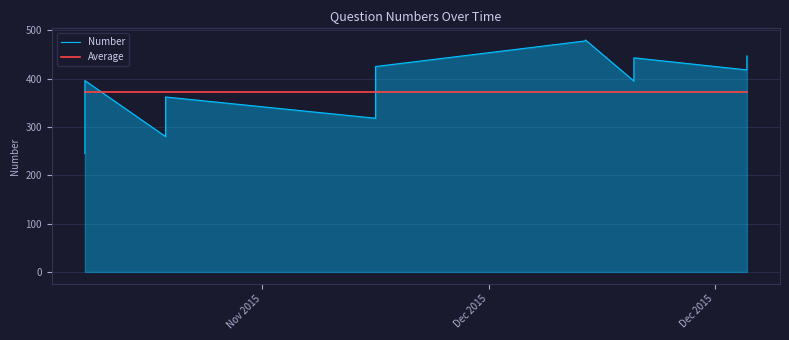

Reading left to right, transcribe all the data shown in this chart.

Number: 245.0	247.0	250.0	273.0	291.0	293.0	295.0	323.0	327.0	328.0	332.0	337.0	389.0	392.0	393.0	396.0	280.0	342.0	343.0	351.0	362.0	318.0	414.0	415.0	416.0	425.0	478.0	480.0	395.0	417.0	419.0	426.0	443.0	418.0	420.0	421.0	430.0	435.0	444.0	447.0
Average: 371.2	371.2	371.2	371.2	371.2	371.2	371.2	371.2	371.2	371.2	371.2	371.2	371.2	371.2	371.2	371.2	371.2	371.2	371.2	371.2	371.2	371.2	371.2	371.2	371.2	371.2	371.2	371.2	371.2	371.2	371.2	371.2	371.2	371.2	371.2	371.2	371.2	371.2	371.2	371.2